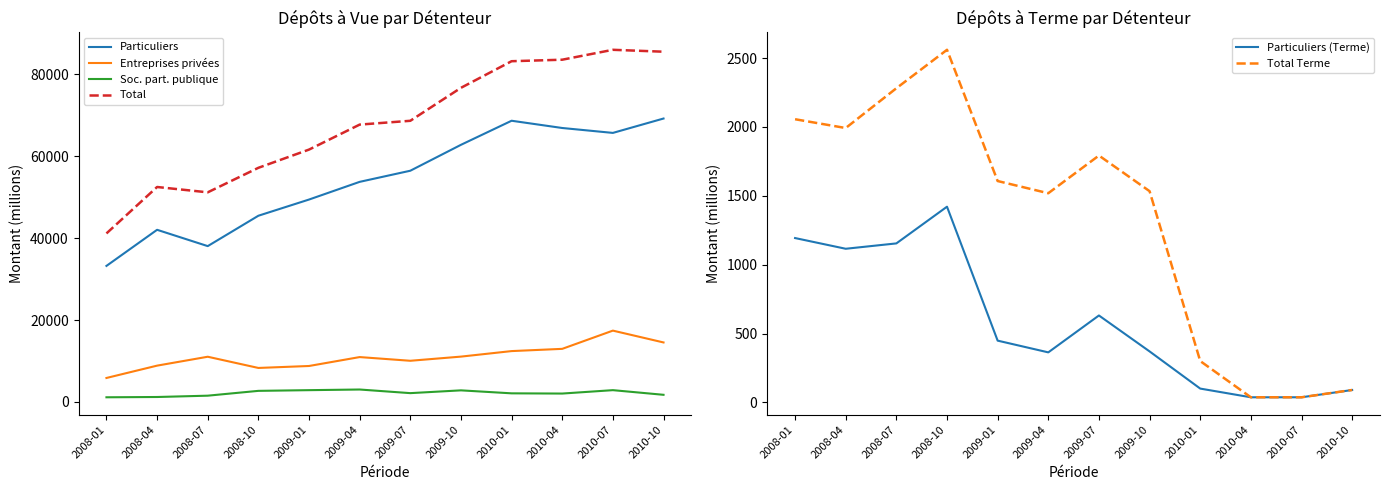

Where is Entreprises privées nearest to the value 11627?

2009-10